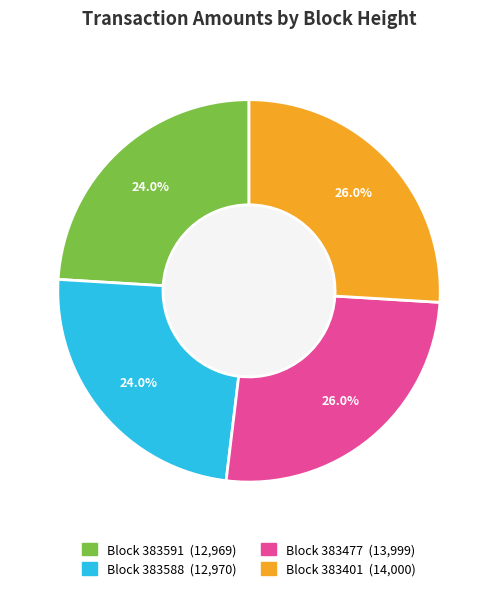

Is there any slice that represents more than half of the pie?

No